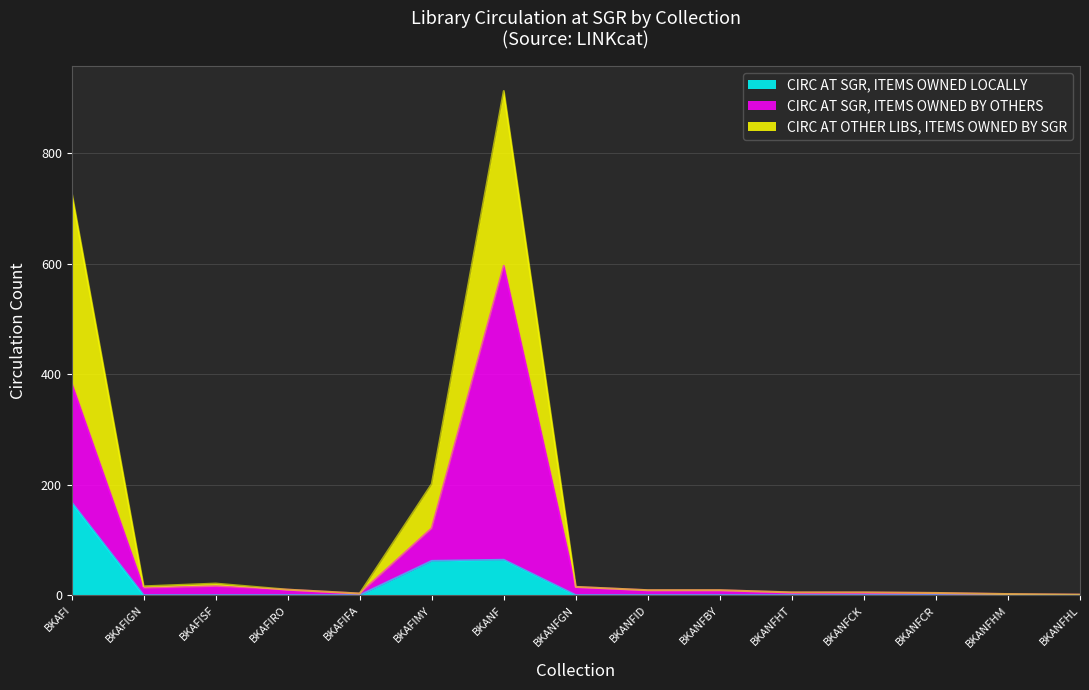

Which category has the lowest value across all series?

BKAFIGN